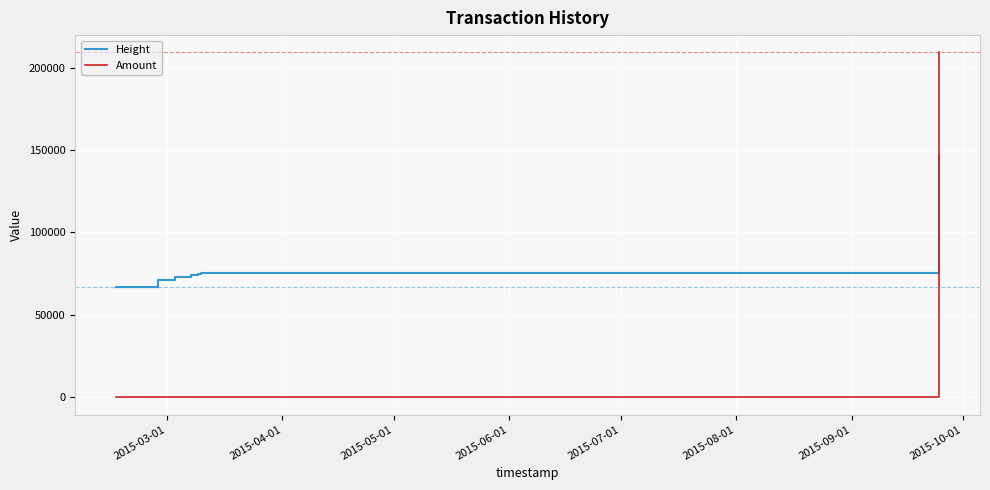

What are all the series names shown in the legend?

Height, Amount